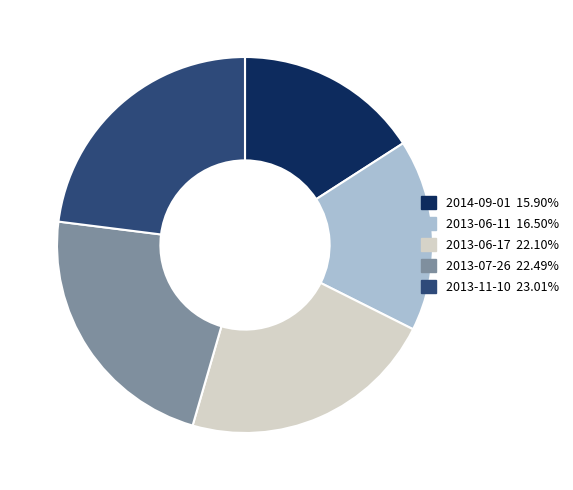

What is the smallest slice in the pie chart?

2014-09-01